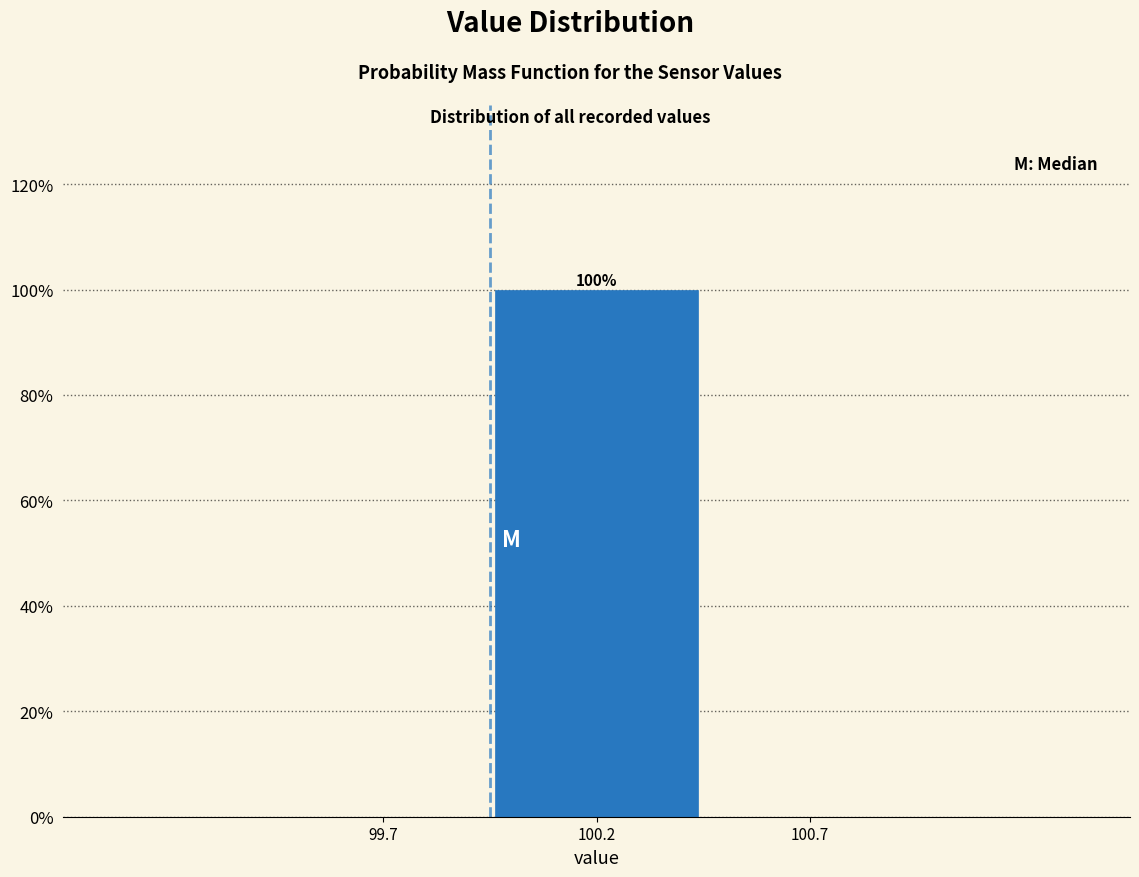

Reading left to right, transcribe all the data shown in this chart.

99.7=0	100.2=100	100.7=0